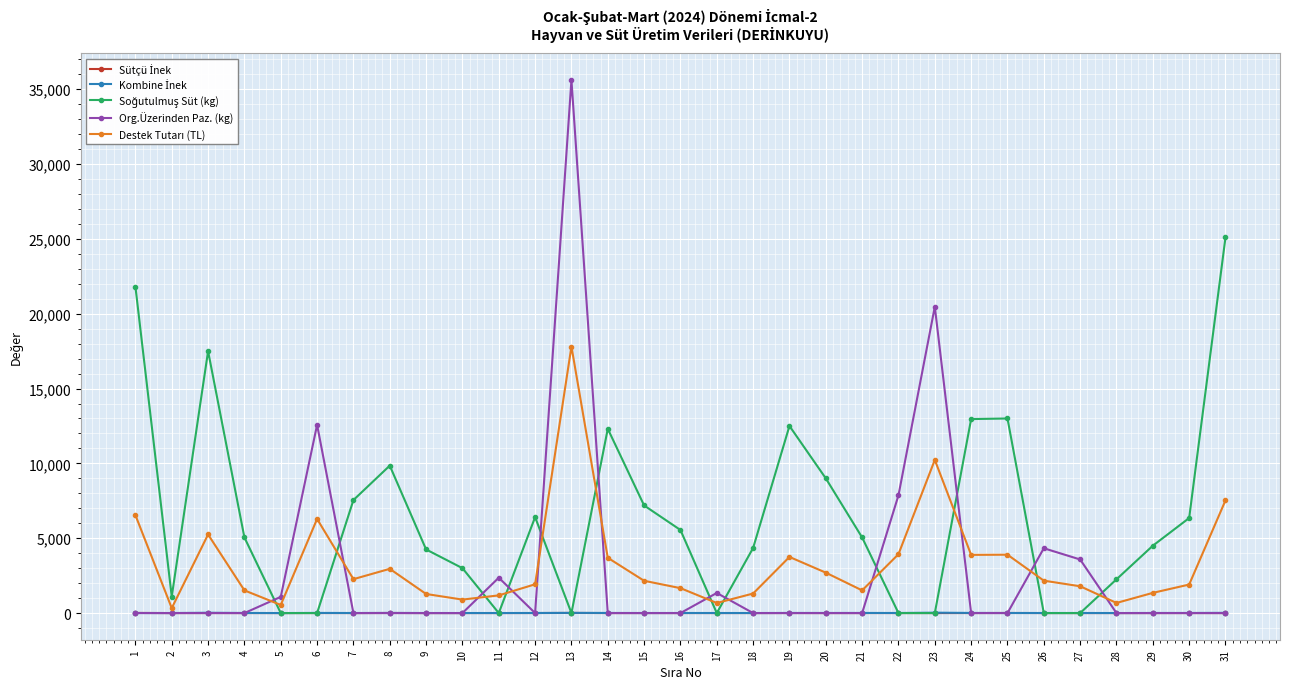

How many lines are shown in the chart?

5